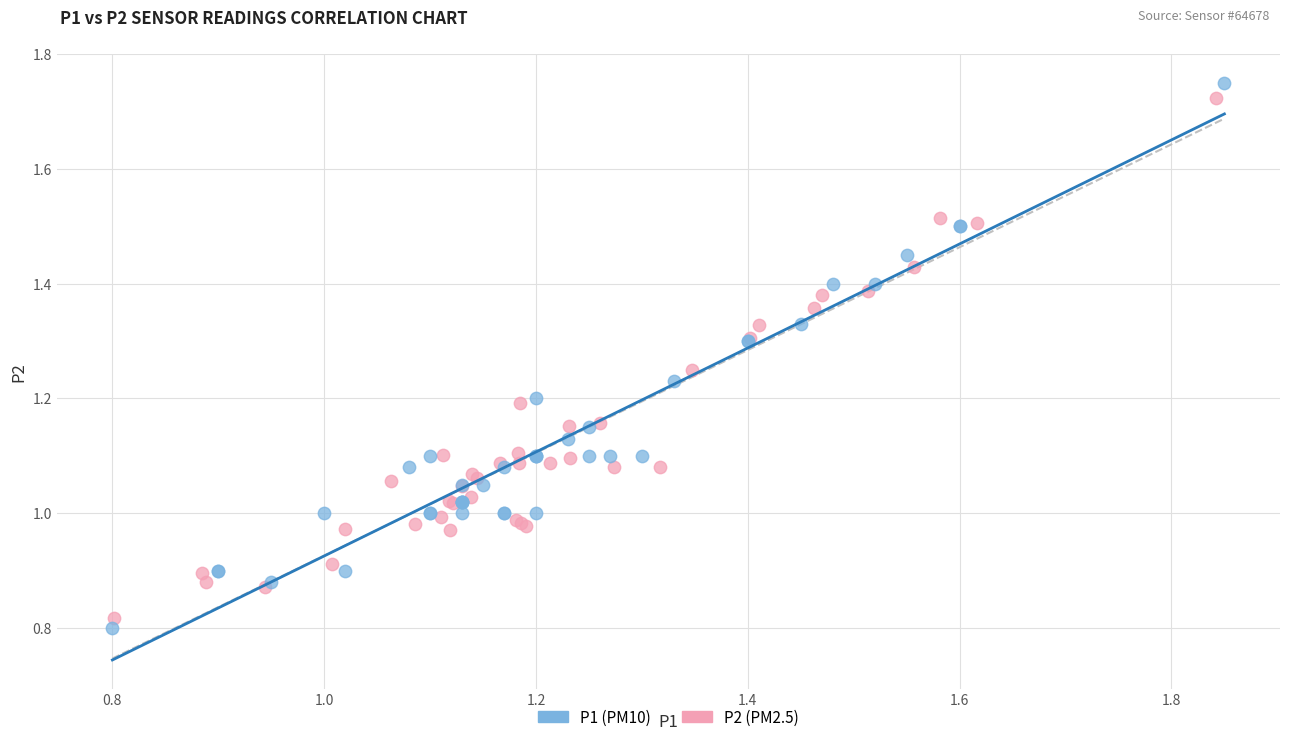

Which series reaches the minimum Y coordinate?

P1 (PM10)